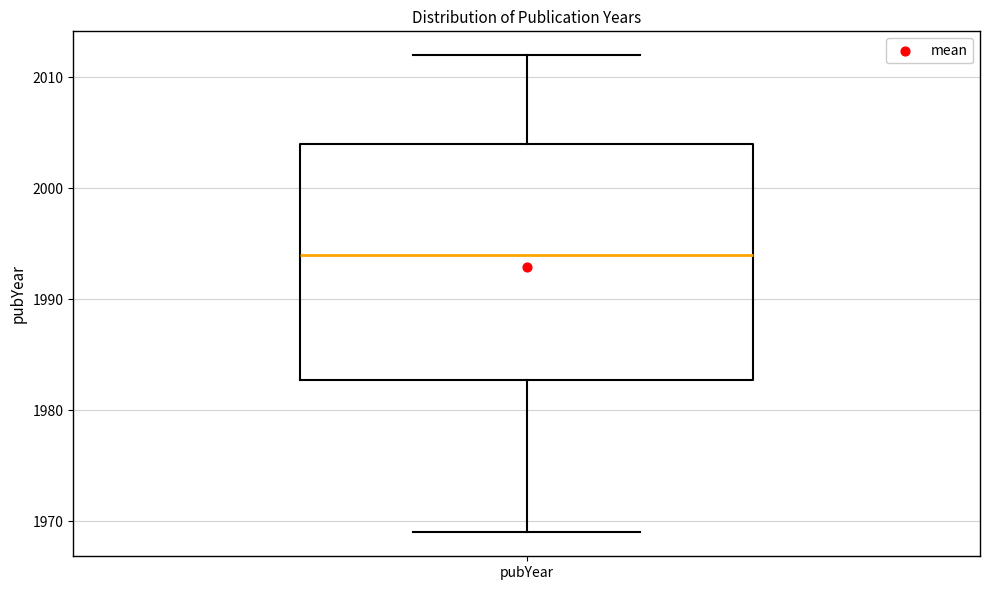

Where does the median line of the box for pubYear sit on the y-axis? The values are not printed on the chart, so give them approximately, as read against the axis.

1994